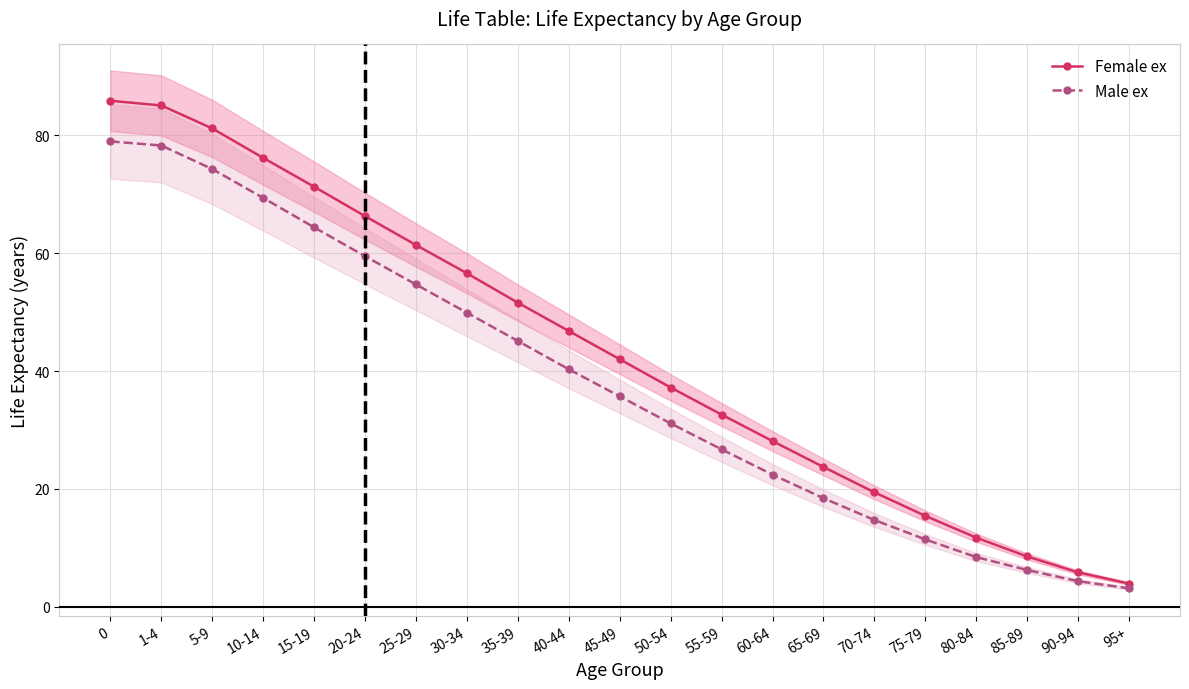

True or false: Male ex has more than 1 interior local peaks.

False